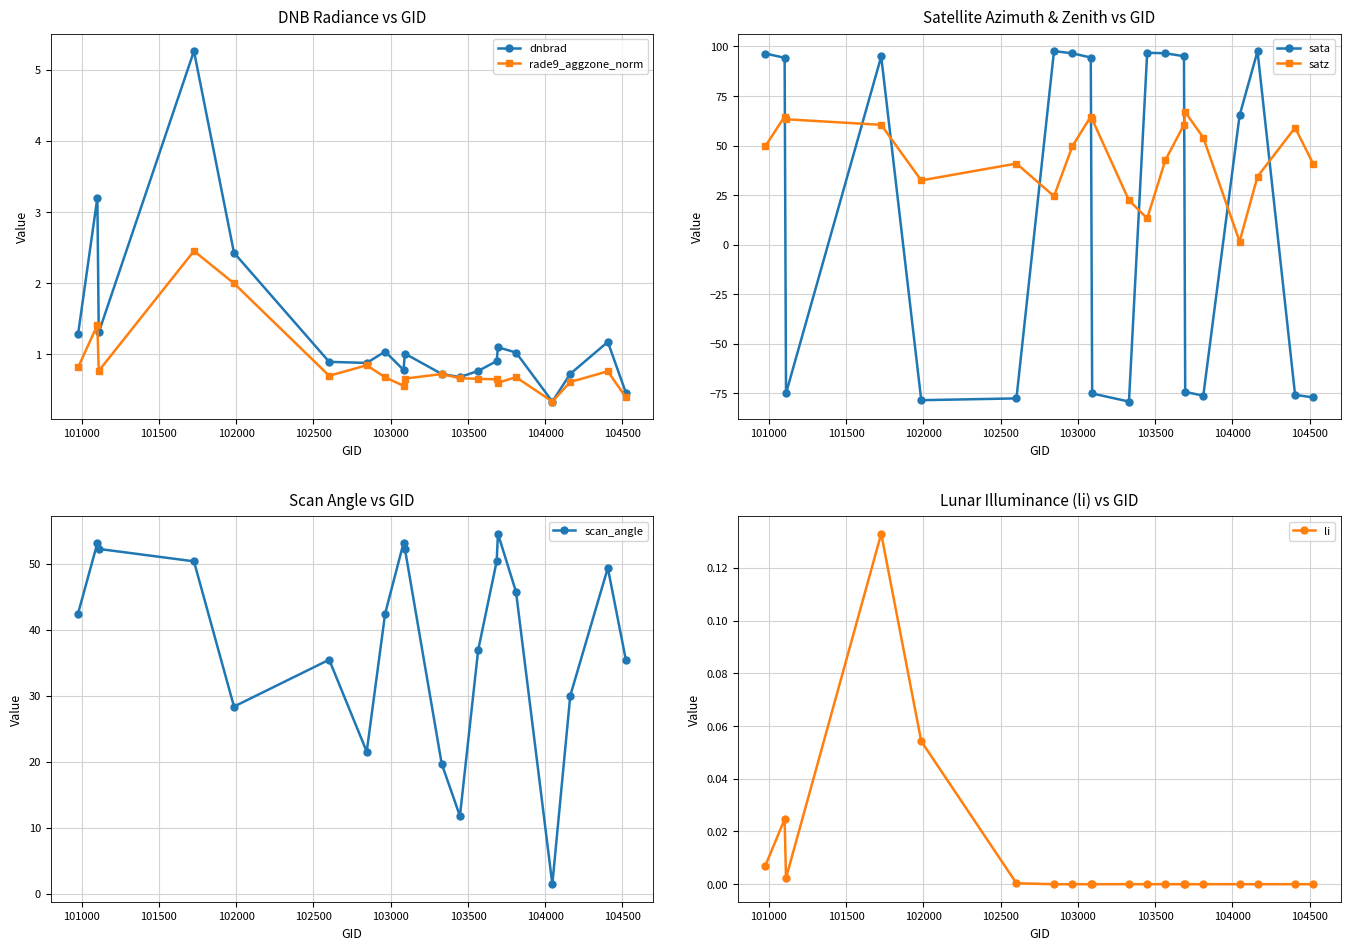

True or false: dnbrad has more than 2 interior local peaks.

True